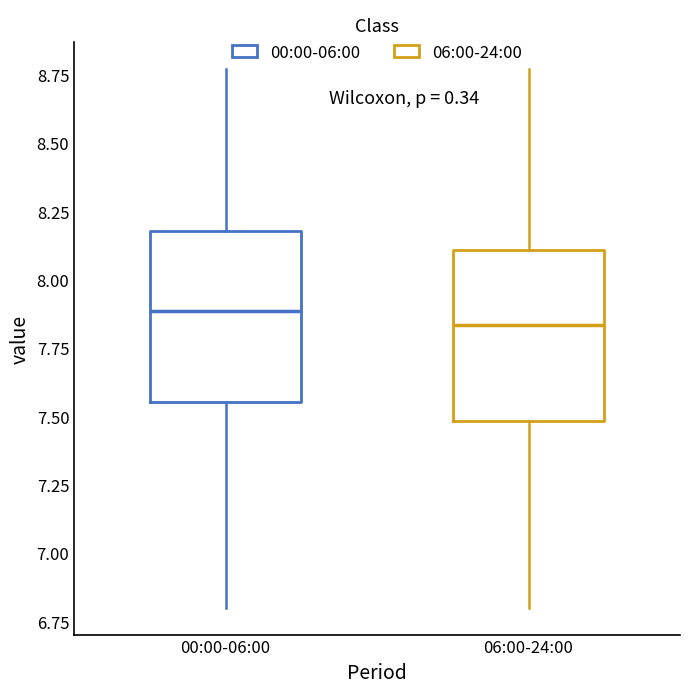

Reading left to right, transcribe this box plot: for each box, give where its median line is, the range the box spans, and where its two whiskers end, as read against the y-axis. The values are not printed on the chart, so give them approximately, as read against the axis.

00:00-06:00: median 7.90, box 7.55 to 8.20, whiskers 6.80 to 8.75
06:00-24:00: median 7.85, box 7.50 to 8.10, whiskers 6.80 to 8.75